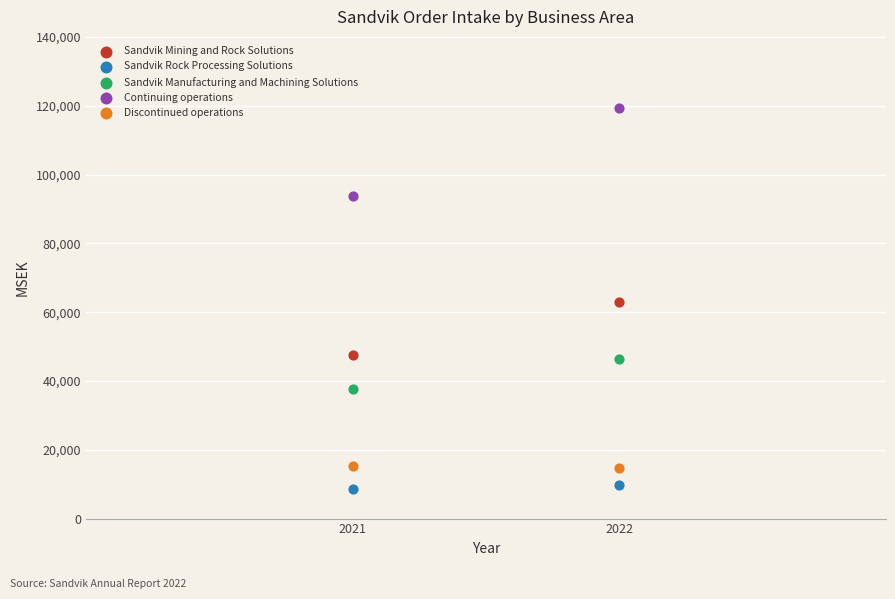

Across all data points, what is the average X value?

2022